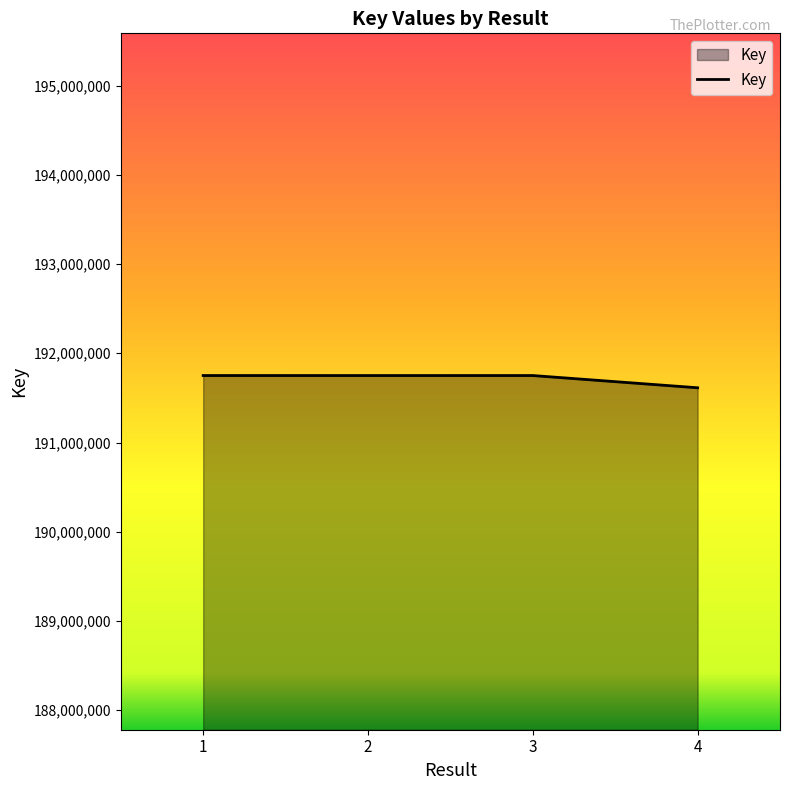

What is the difference between the maximum and minimum values?

137204